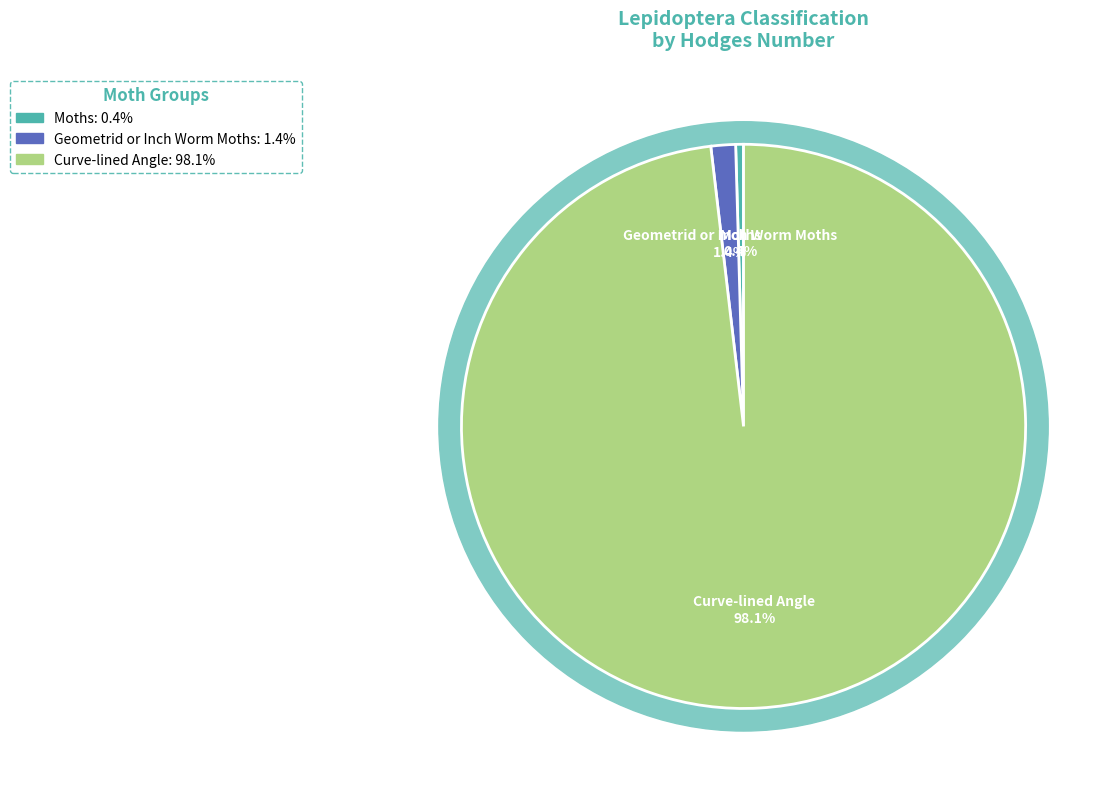

Which category has the biggest portion of the pie?

Curve-lined Angle